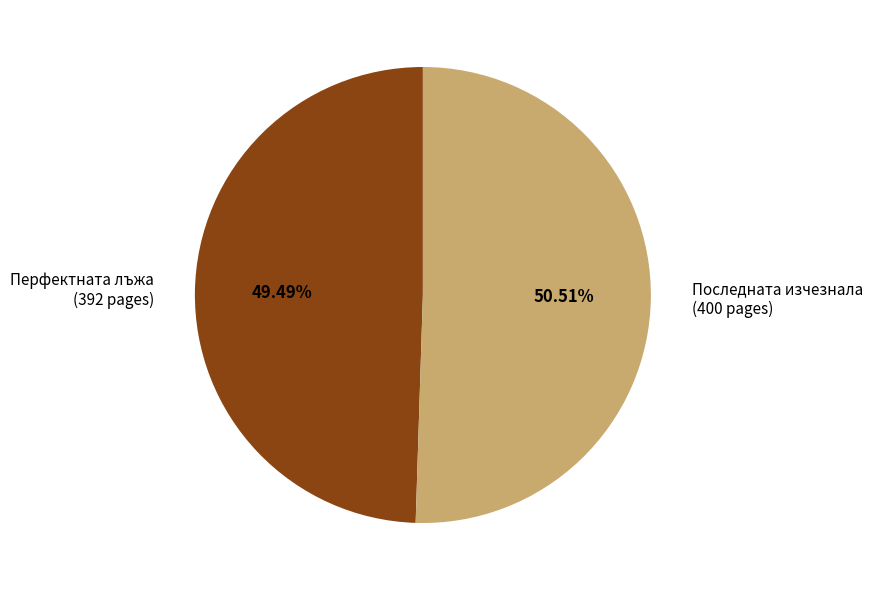

What is the ratio of the value at Последната изчезнала (400 pages) to the value at Перфектната лъжа (392 pages)?

1.0